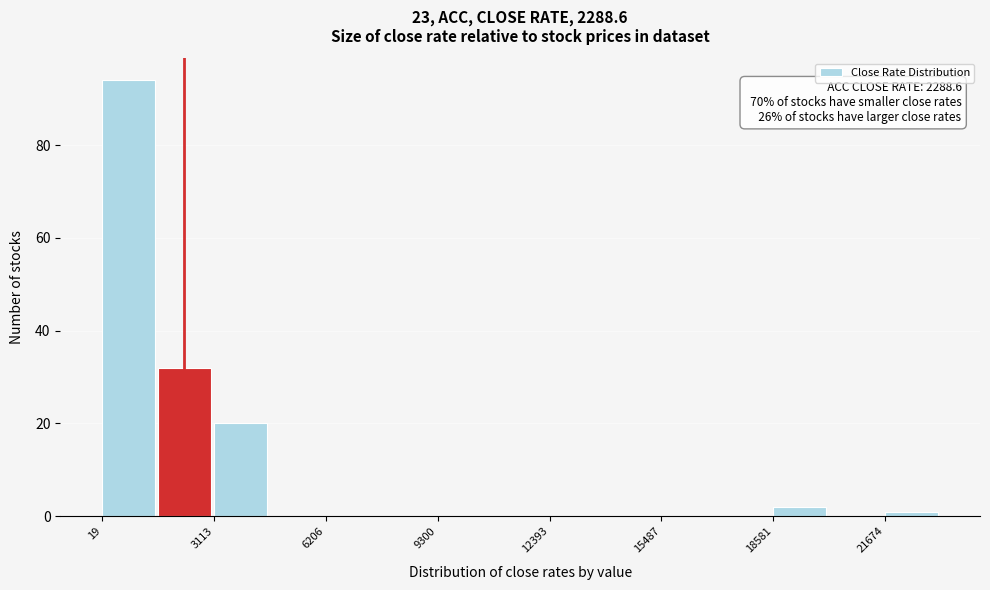

Read against the x-axis, roughly where is the centre of the tallest bar?

1000